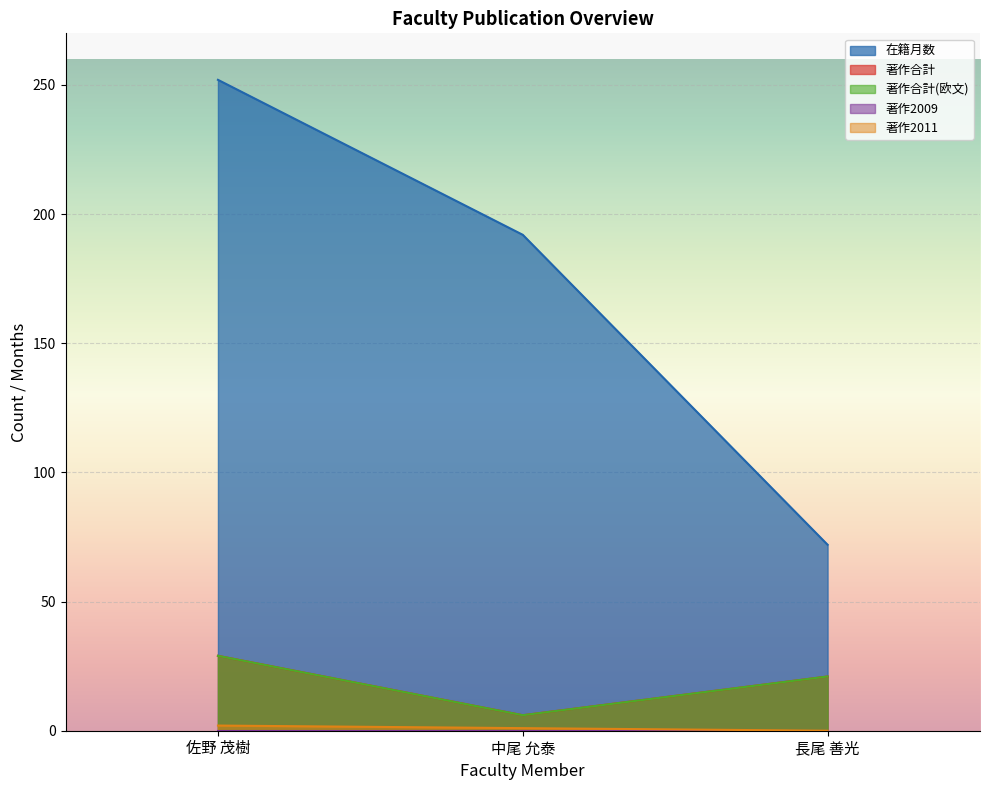

Is it true that 著作2011 equals 1 at 佐野 茂樹?

False